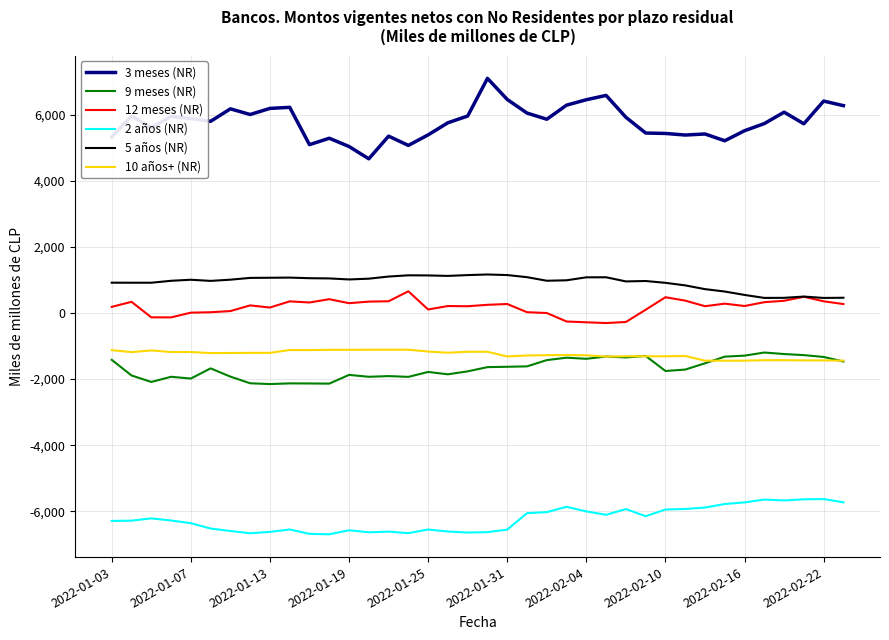

What is the minimum value shown in the chart?

-6696.1